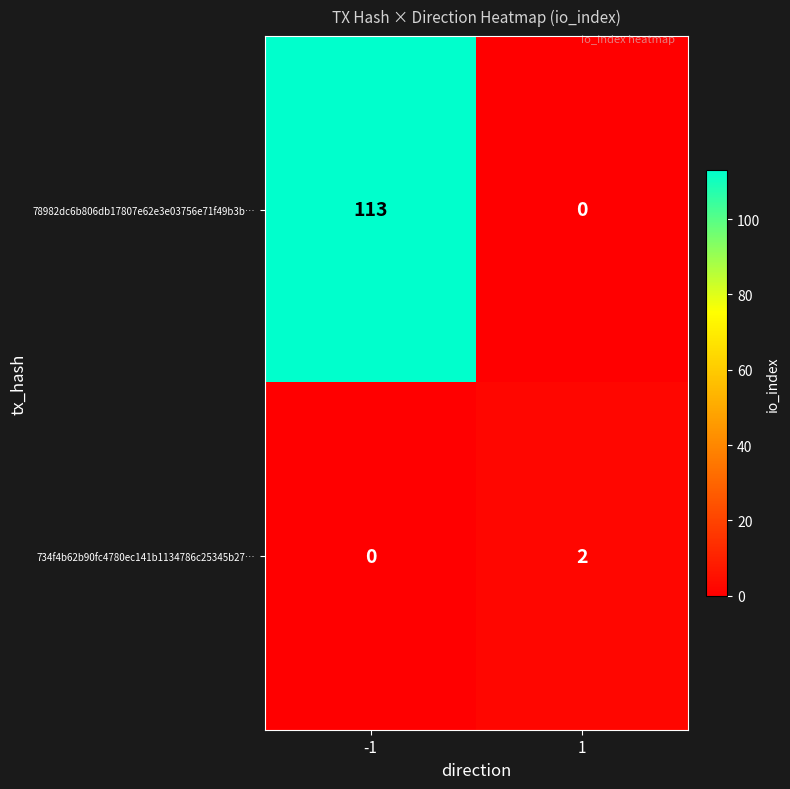

Which series has the largest total across all categories?

78982dc6b806db17807e62e3e03756e71f49b3b…